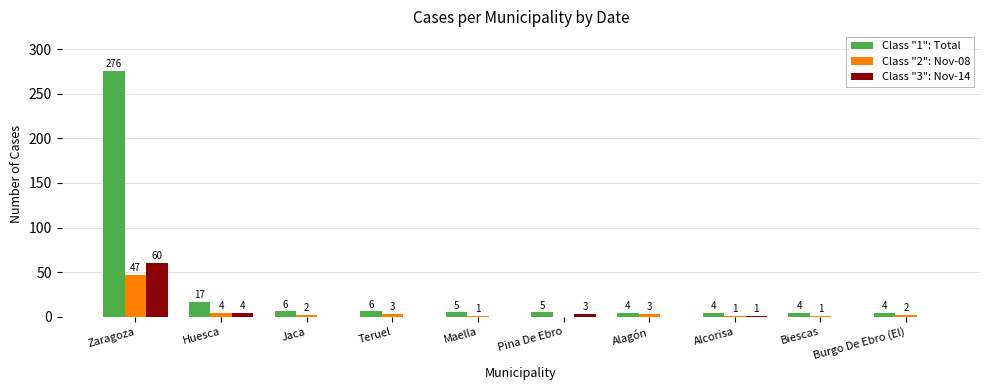

Reading left to right, what are all the values shown in this chart?

Class "1": Total: 276	17	6	6	5	5	4	4	4	4
Class "2": Nov-08: 47	4	2	3	1	0	3	1	1	2
Class "3": Nov-14: 60	4	0	0	0	3	0	1	0	0